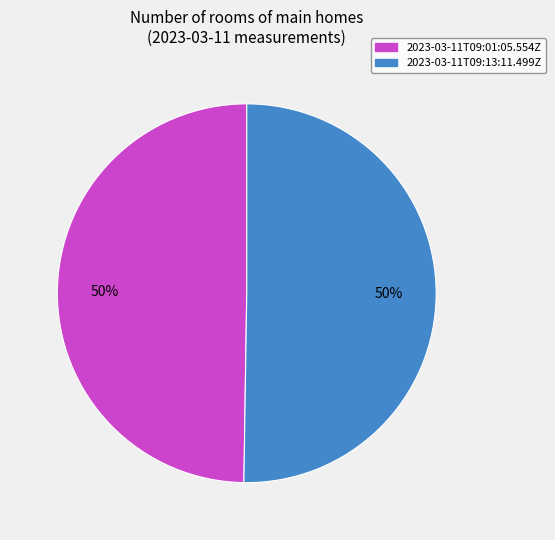

True or false: 2023-03-11T09:01:05.554Z accounts for 50% of the total.

True